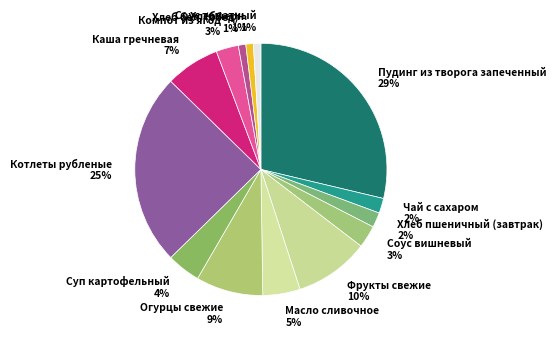

Which category has the biggest portion of the pie?

Пудинг из творога запеченный